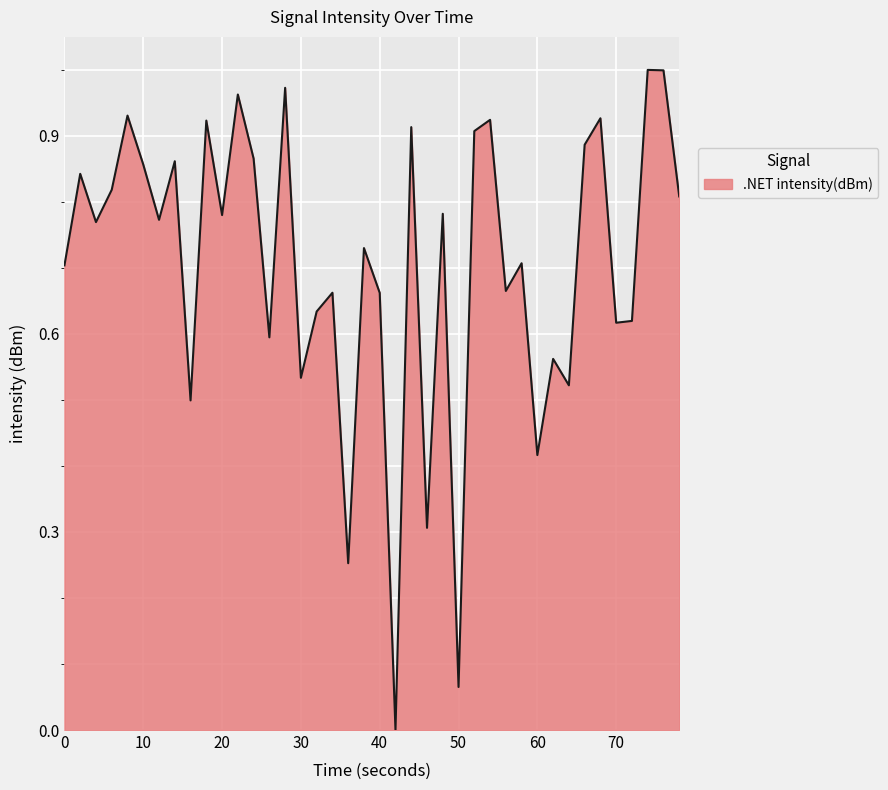

Is this an area chart (filled region under the line)?

Yes